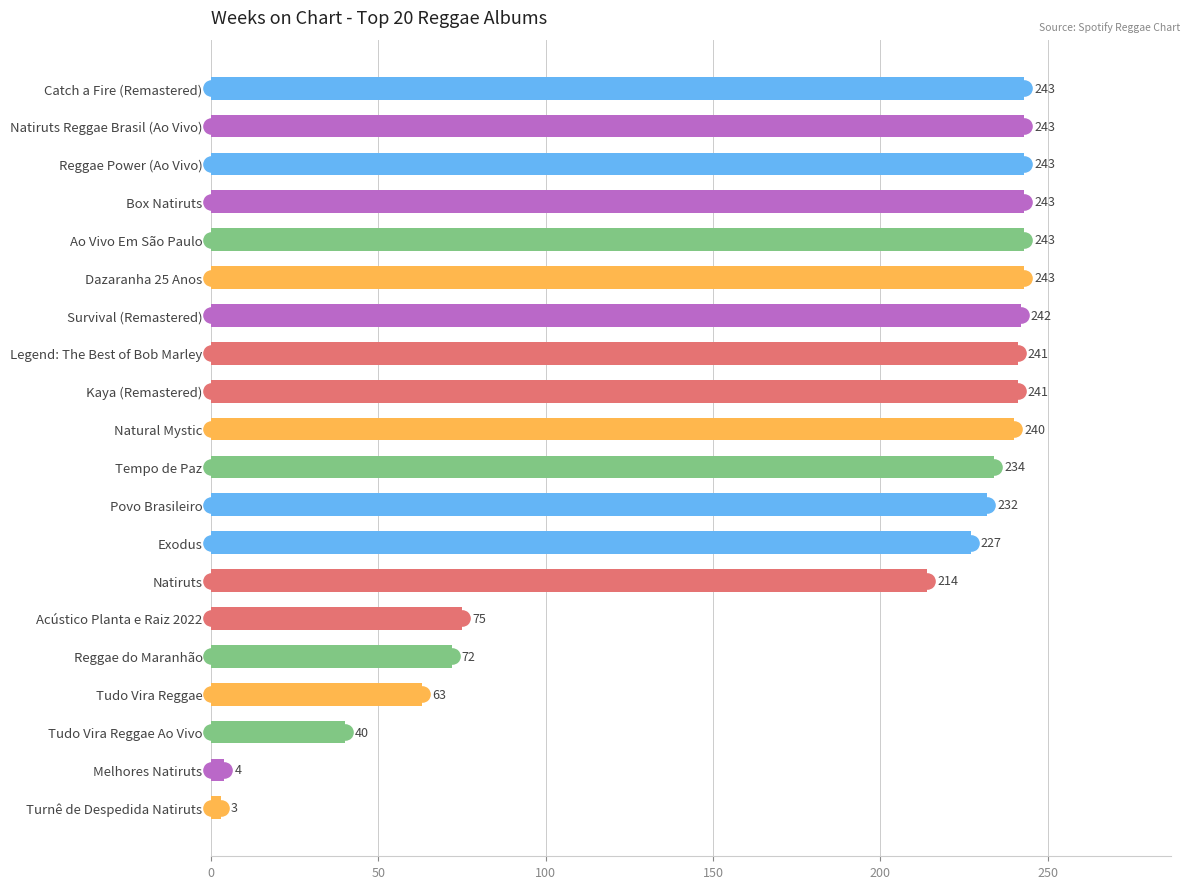

What is the change in value from Ao Vivo Em São Paulo to Natiruts?

-29